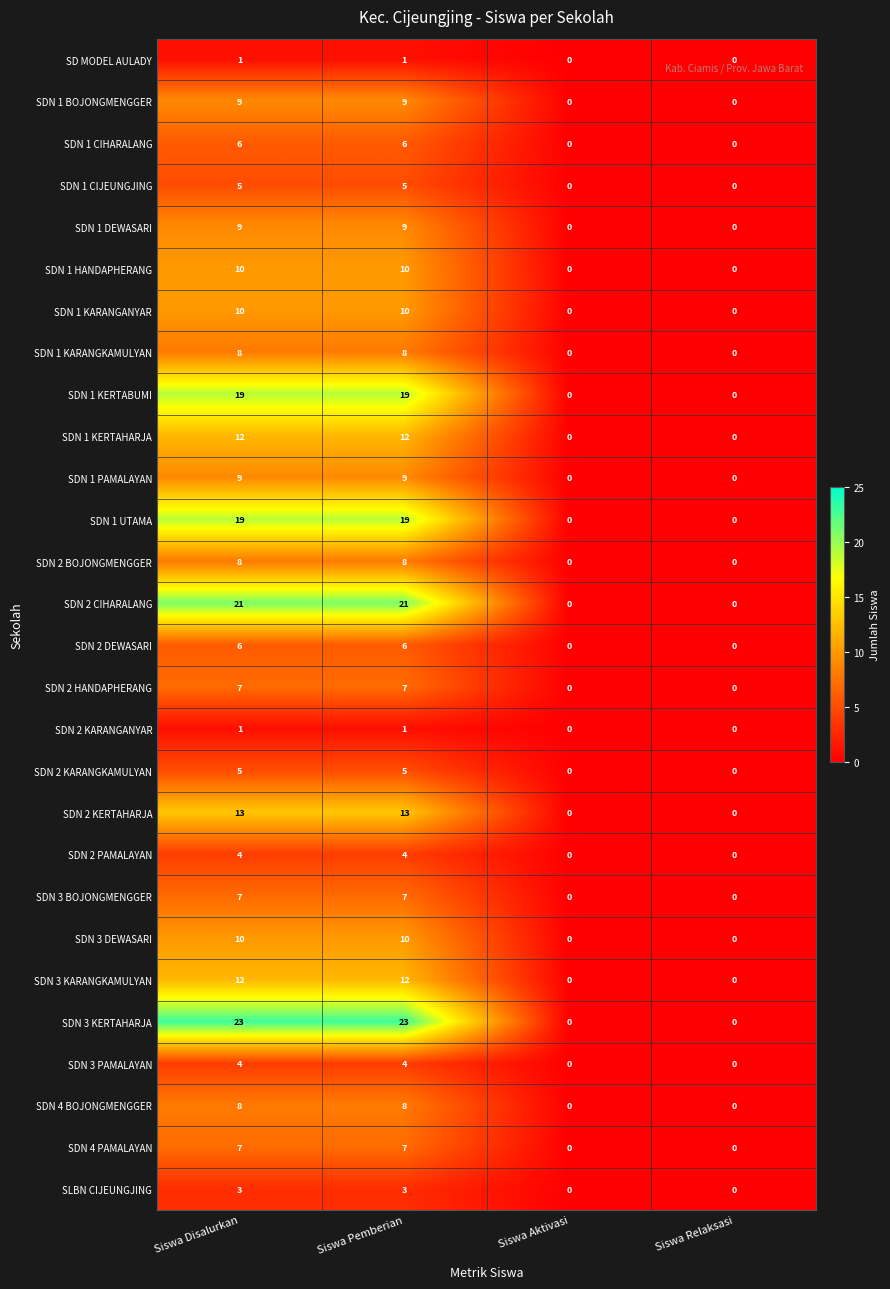

What is the spread (max minus min) of values at Siswa Pemberian?

22